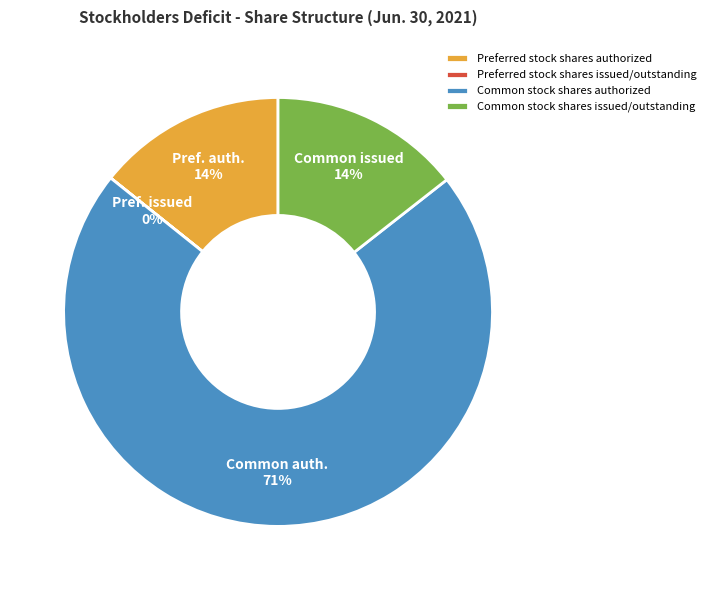

True or false: Common stock shares issued/outstanding accounts for 14% of the total.

True